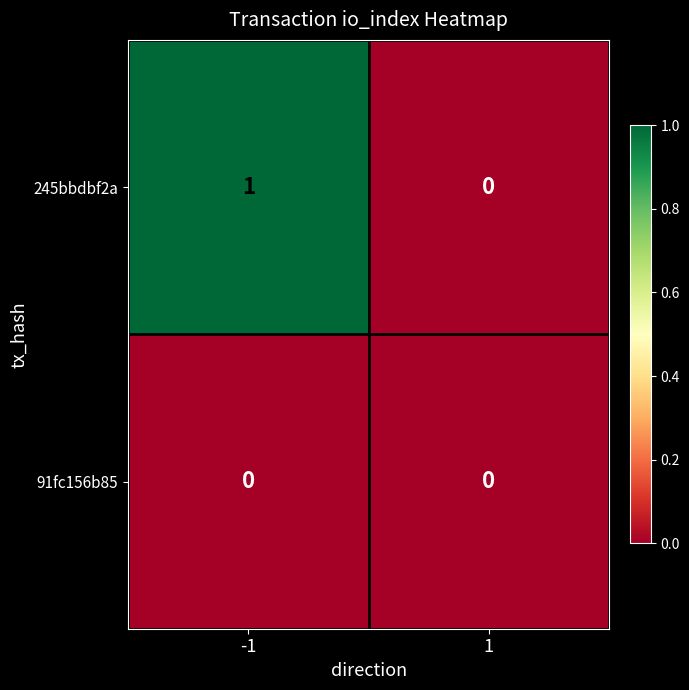

Which series changed the most between -1 and 1?

245bbdbf2a